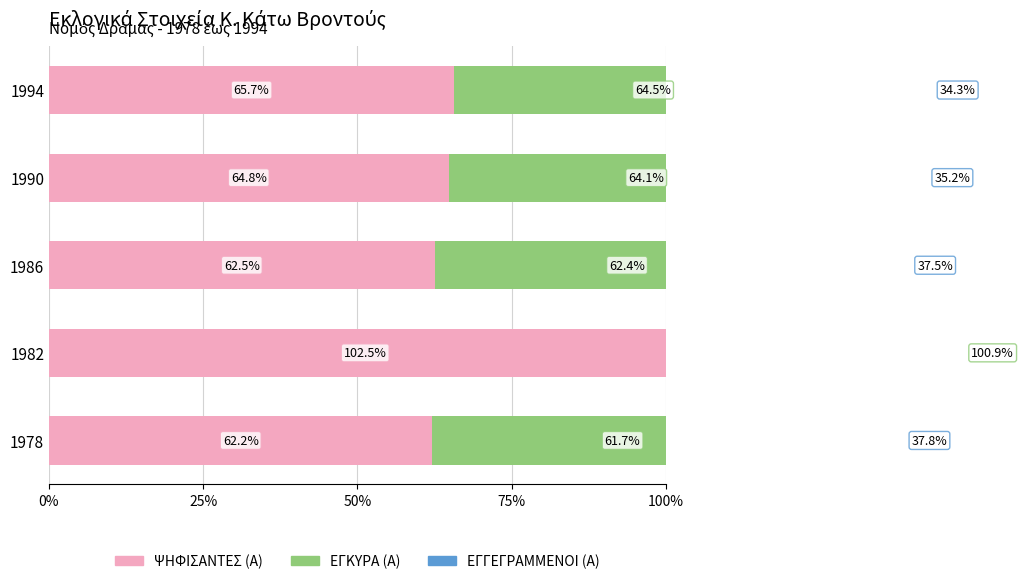

At 1982, list the series in order from smallest to largest.

ΕΓΓΕΓΡΑΜΜΕΝΟΙ (Α), ΕΓΚΥΡΑ (Α), ΨΗΦΙΣΑΝΤΕΣ (Α)